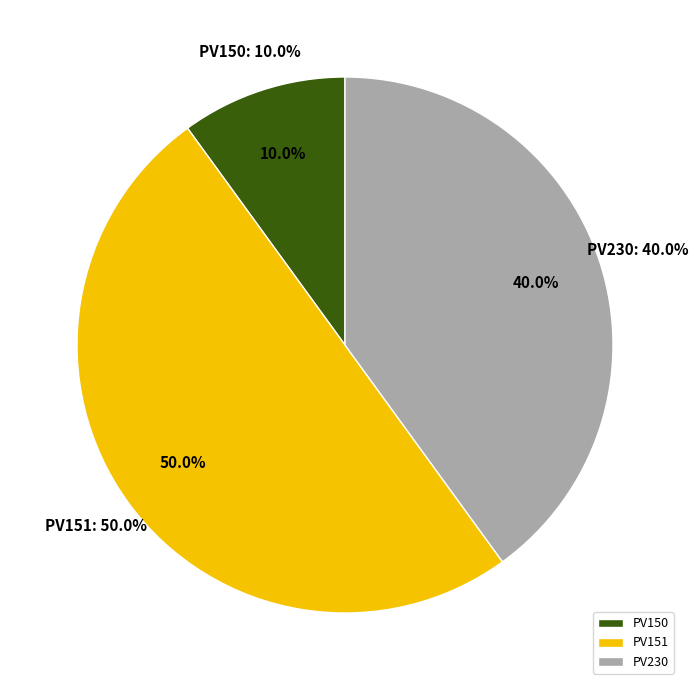

To the nearest percent, what portion does PV230 represent?

40%